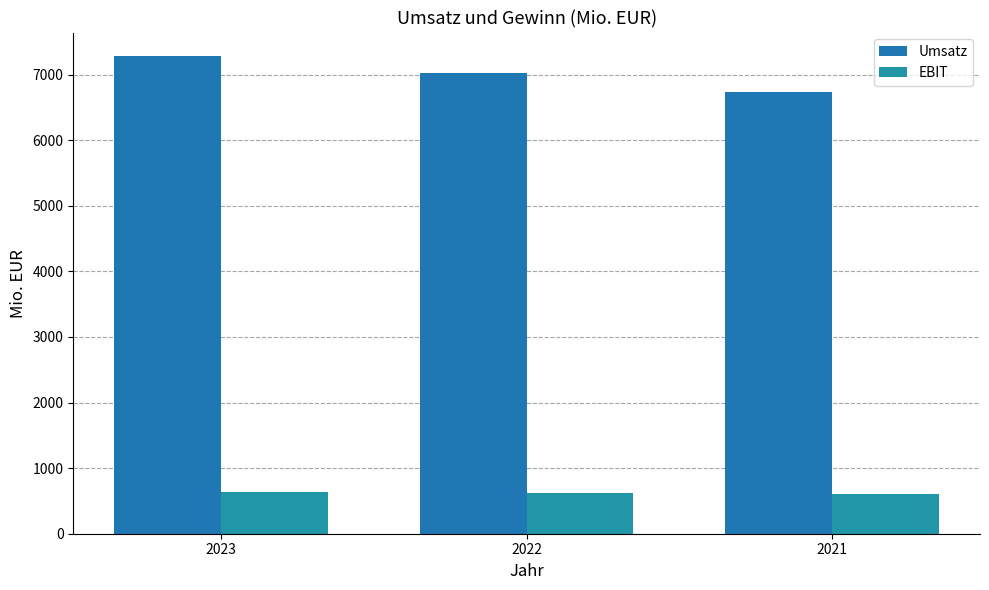

The Umsatz series shows 2150 at 2021. True or false?

False